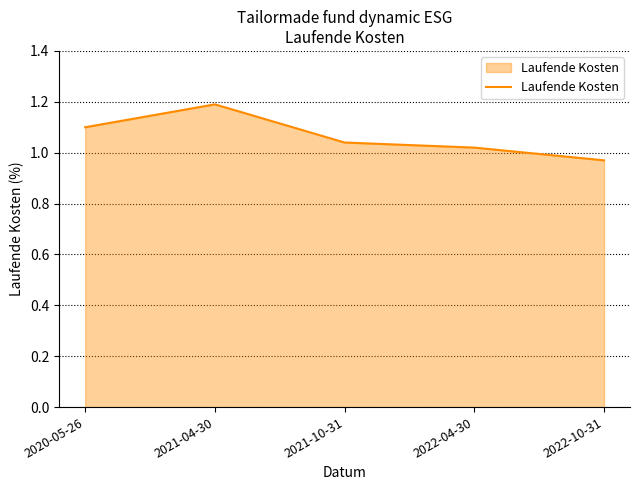

Count the number of categories in the chart.

5